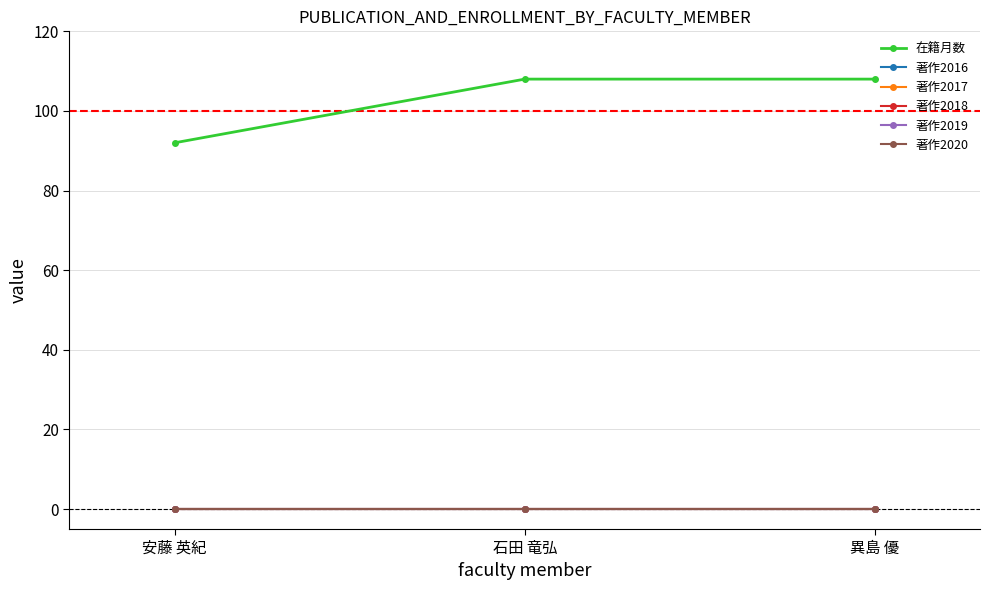

List the series in order of their peak value, lowest first.

著作2016, 著作2017, 著作2018, 著作2019, 著作2020, 在籍月数